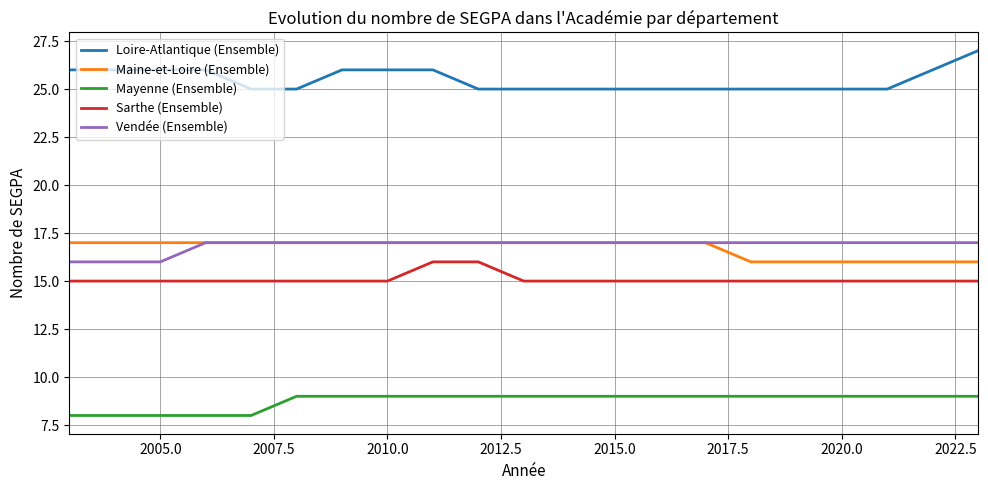

True or false: Sarthe (Ensemble) and Maine-et-Loire (Ensemble) cross at least once.

False